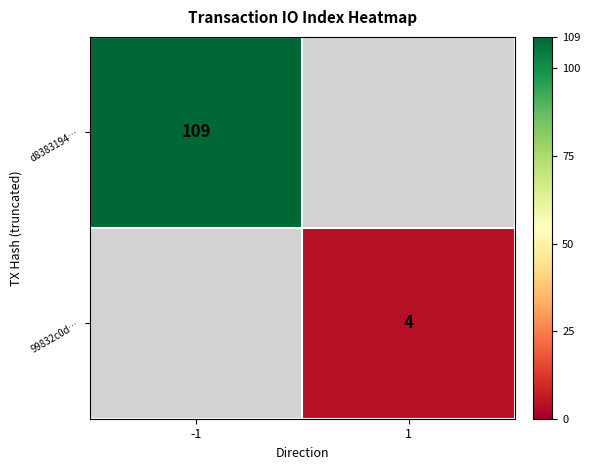

The value of 99832c0d… at 1 is 2. True or false?

False